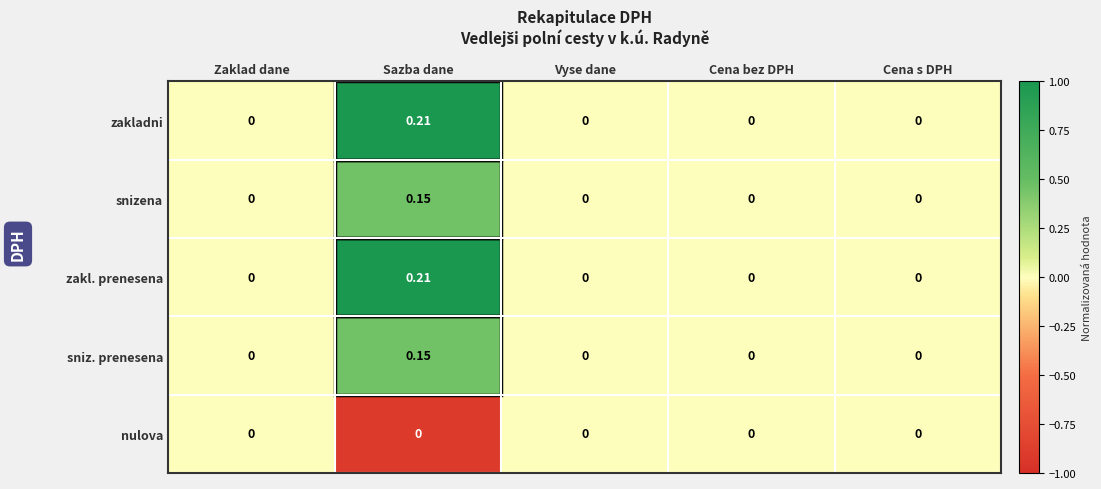

Which category has the highest value in the zakl. prenesena series?

Sazba dane